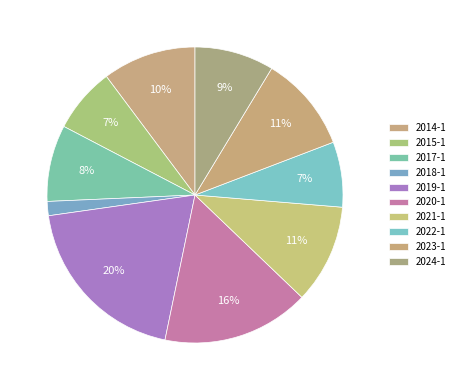

What percentage is NOT represented by 2019-1?

80.5%